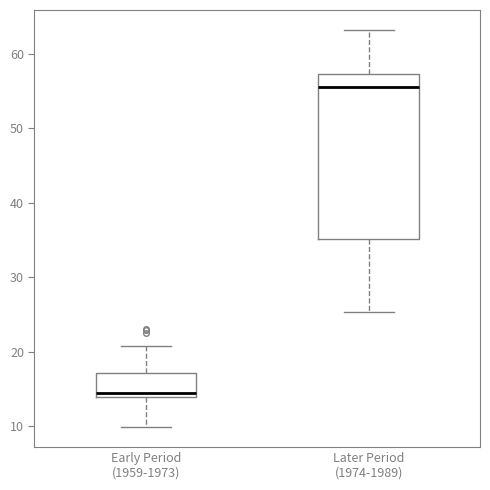

Reading left to right, read every box against the y-axis: the position of its median line, the range the box covers, and the ends of its whiskers. The values are not printed on the chart, so give them approximately, as read against the axis.

Early Period (1959-1973): median 14 (just above the box's lower edge), box 14 to 17, whiskers 10 to 21
Later Period (1974-1989): median 56, box 35 to 57, whiskers 25 to 63